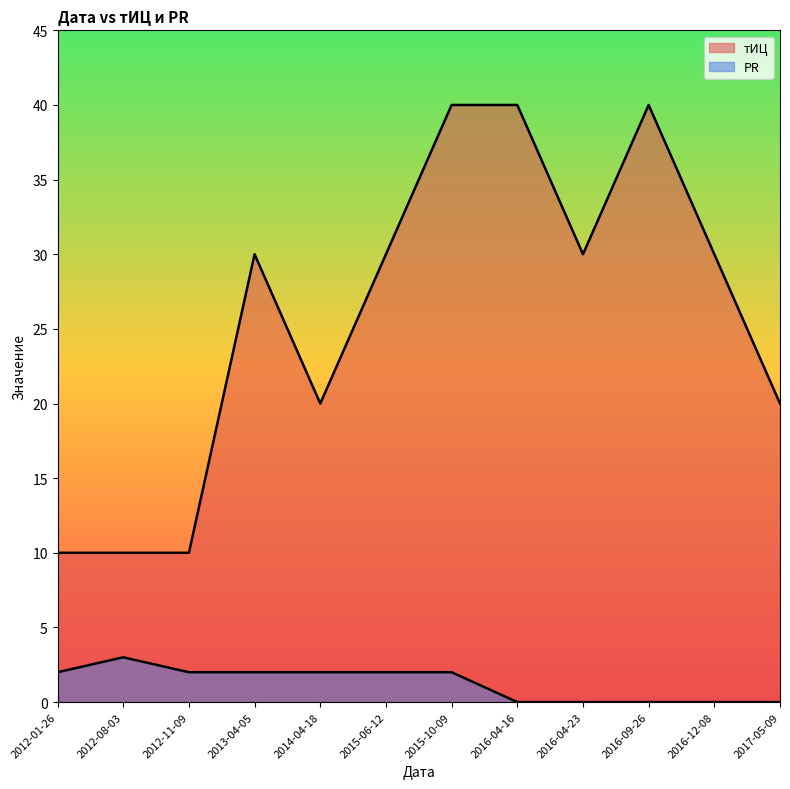

What position from the left is 2012-01-26?

1